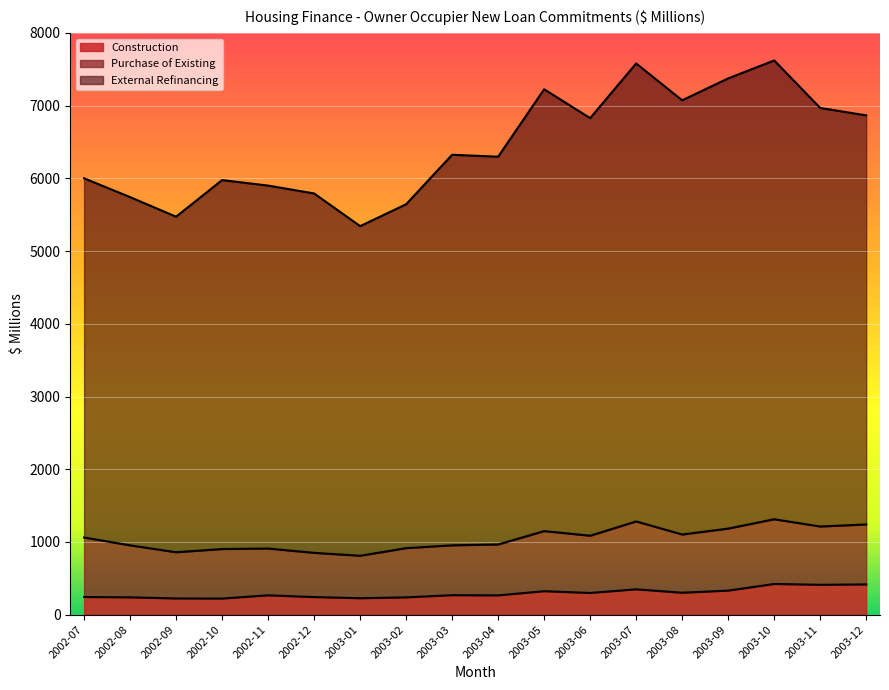

What is the highest value of the Construction series?

421.9